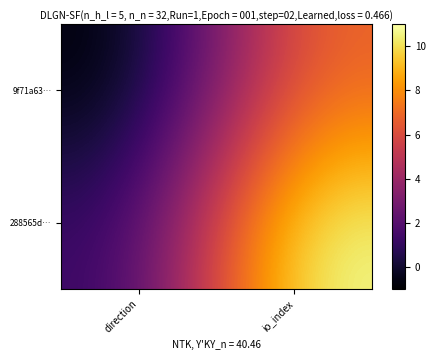

Reading left to right, what are all the values shown in this chart?

9f71a63…: direction=-1	io_index=7
288565d…: direction=1	io_index=11